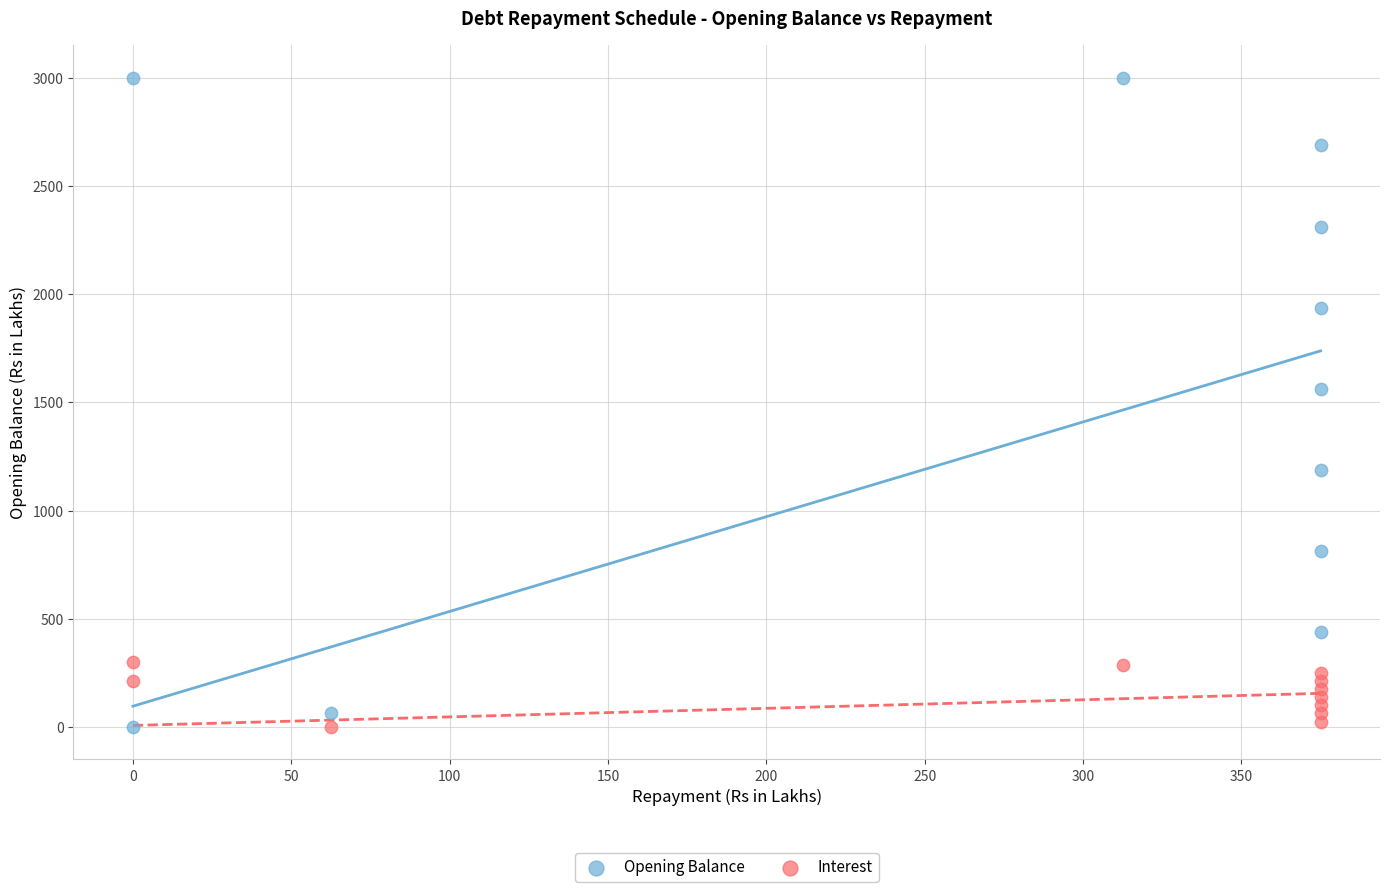

Which series reaches the maximum Y coordinate?

Opening Balance